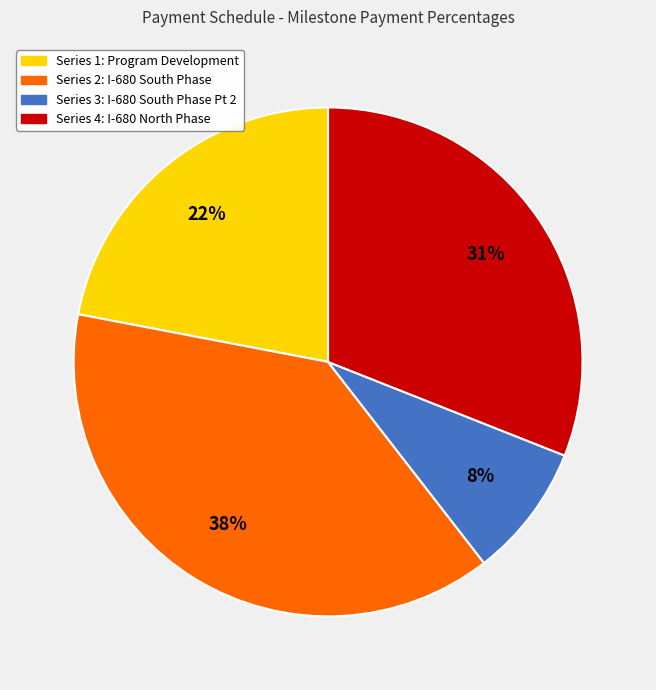

Between Series 1: Program Development and Series 3: I-680 South Phase Pt 2, which is larger?

Series 1: Program Development